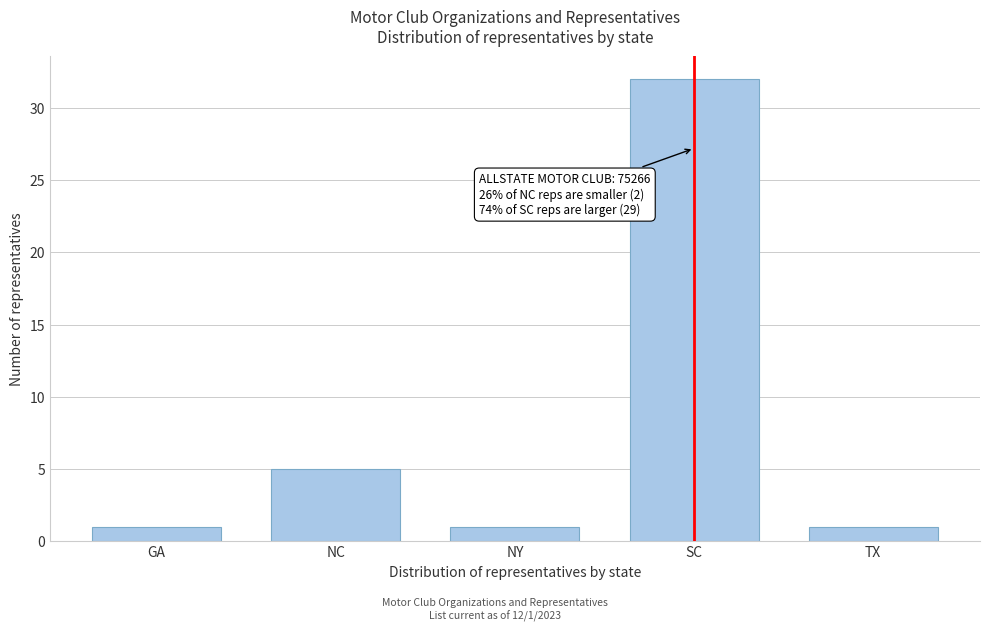

Reading right to left, what are all the values shown in this chart?

TX=1	SC=32	NY=1	NC=5	GA=1